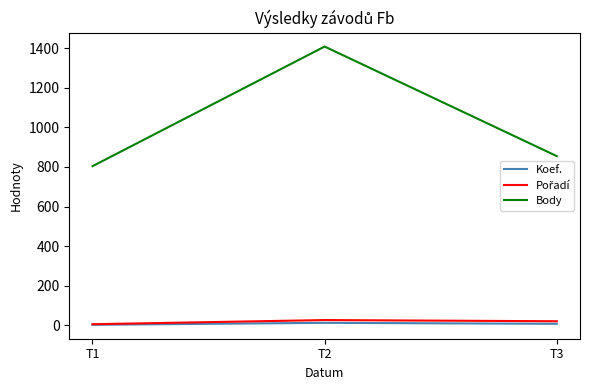

Rank the categories by Body value from highest to lowest.

T2, T3, T1